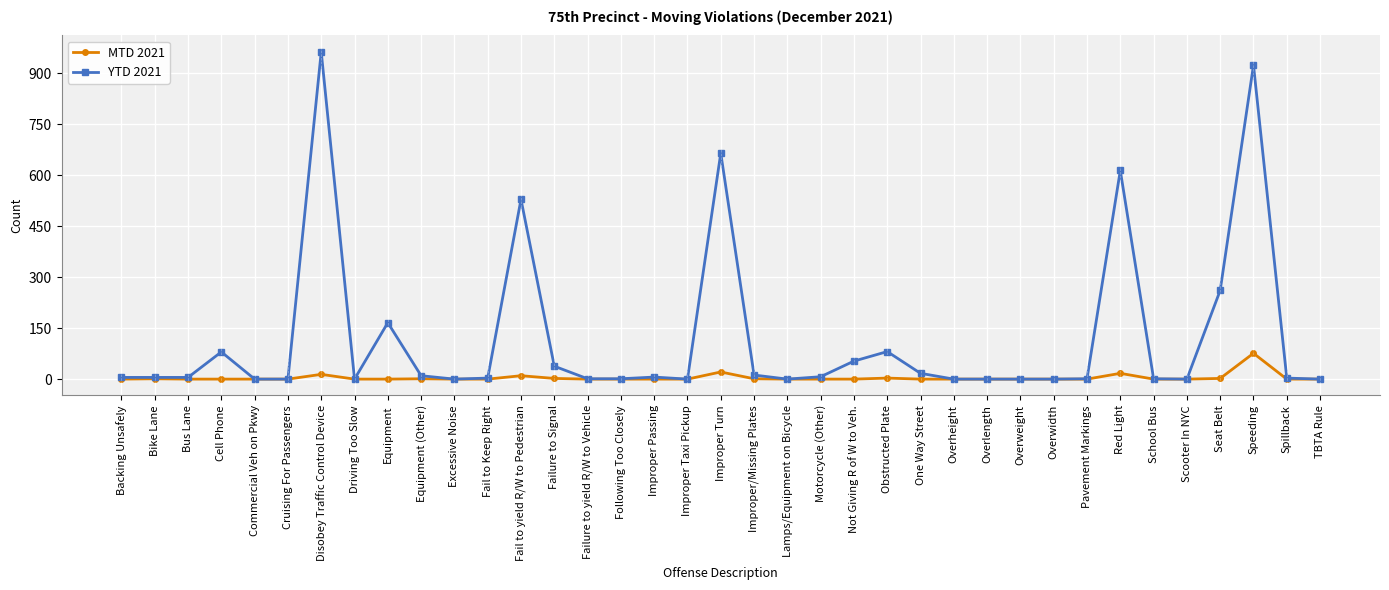

Which label corresponds to the largest value in the chart?

Disobey Traffic Control Device